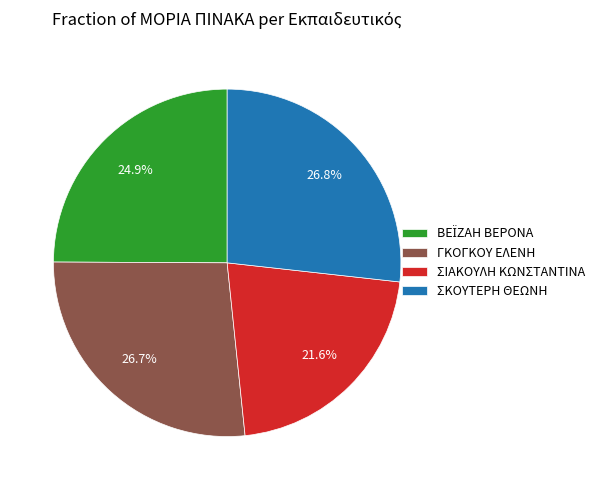

What percentage is the ΓΚΟΓΚΟΥ ΕΛΕΝΗ slice, to the nearest percent?

27%